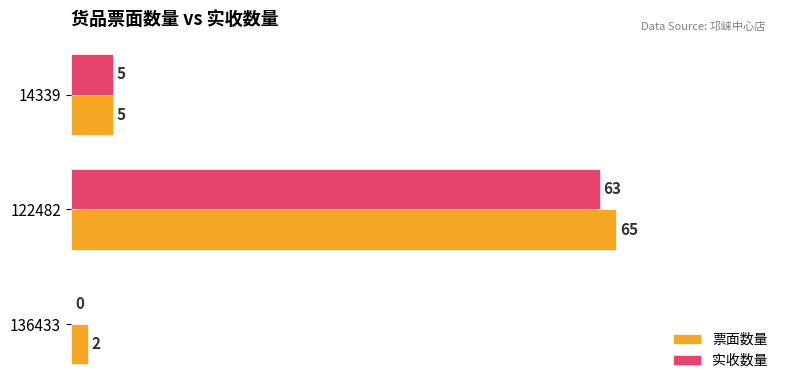

Which series has the largest total across all categories?

票面数量